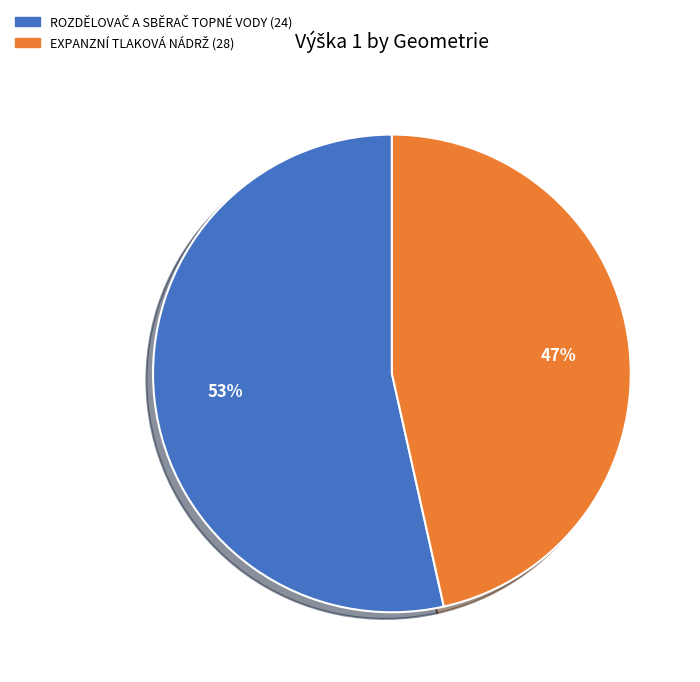

To the nearest percent, what is the average slice percentage?

50%